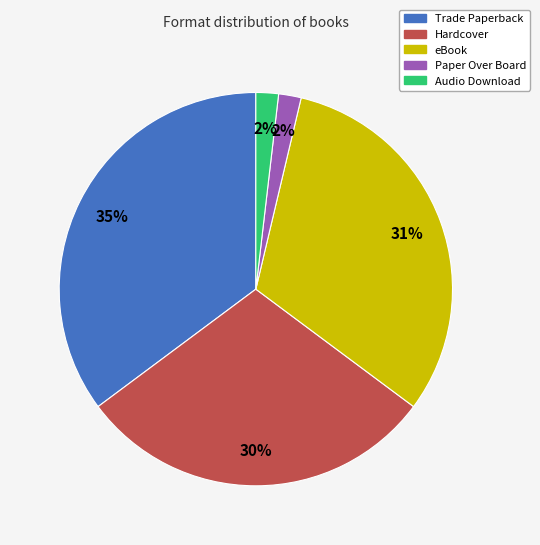

Is there a majority slice in this chart?

No